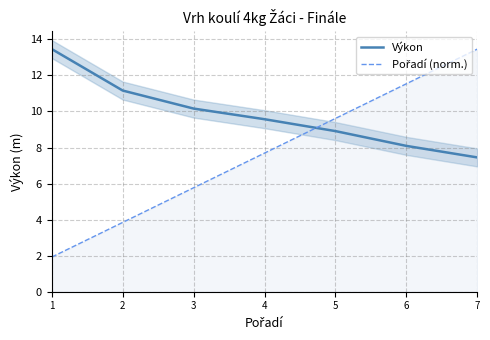

What is the value of the Výkon point at the 1st from the left?

13.5